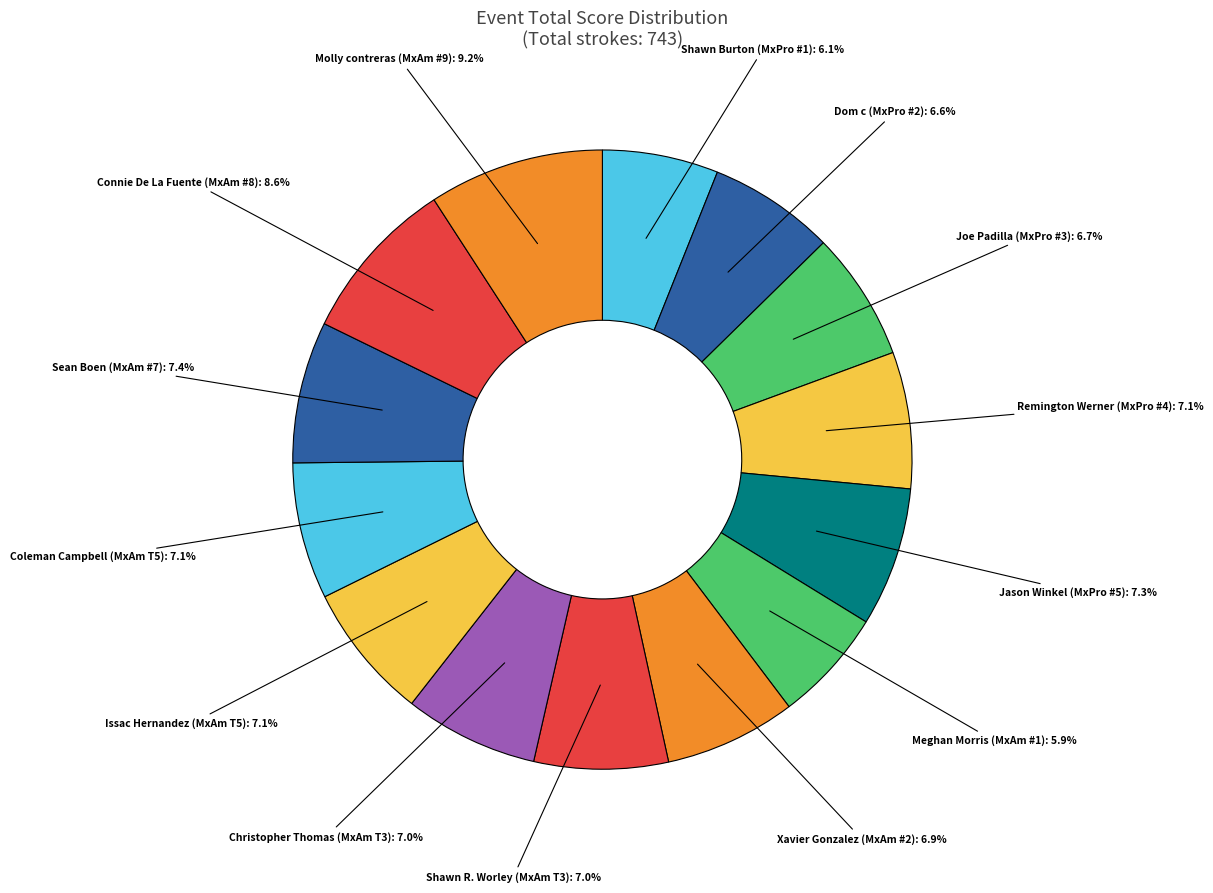

To the nearest percent, what is the difference between the largest and smallest slice percentages?

3%